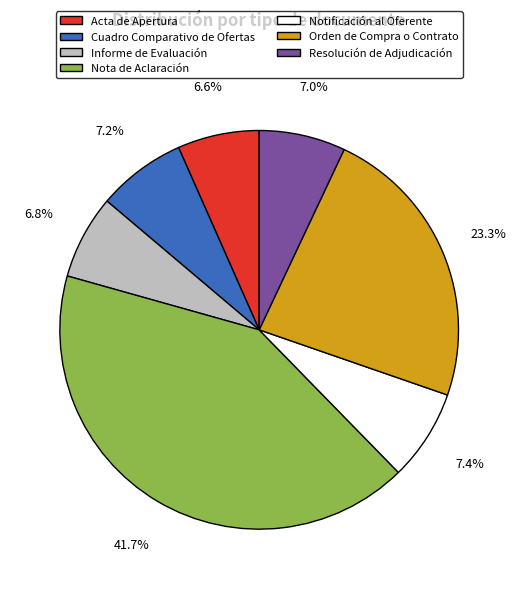

What is the ratio of the value at Cuadro Comparativo de Ofertas to the value at Resolución de Adjudicación?

1.0